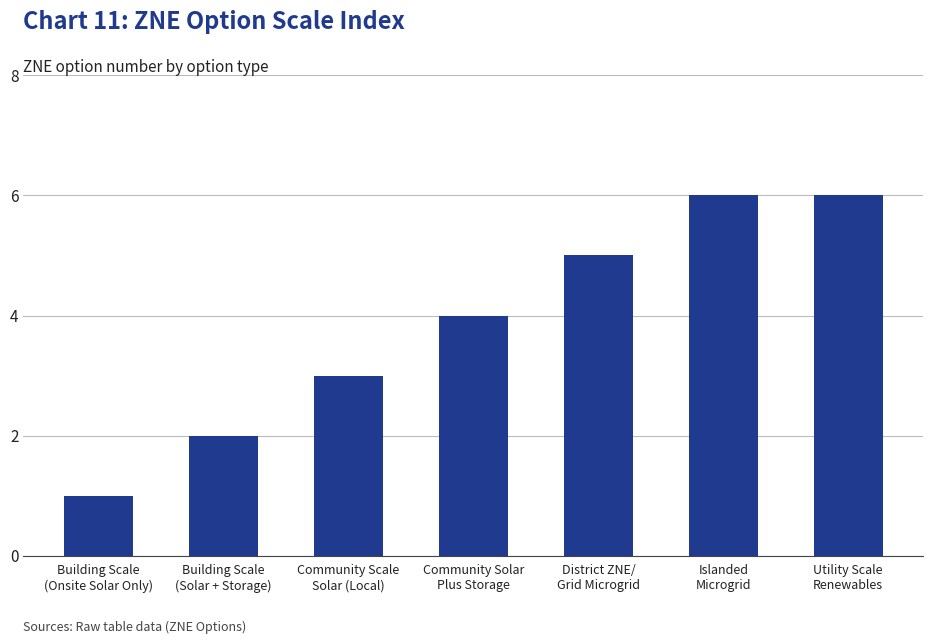

What is the sum of the values at Islanded
Microgrid and Utility Scale
Renewables?

12